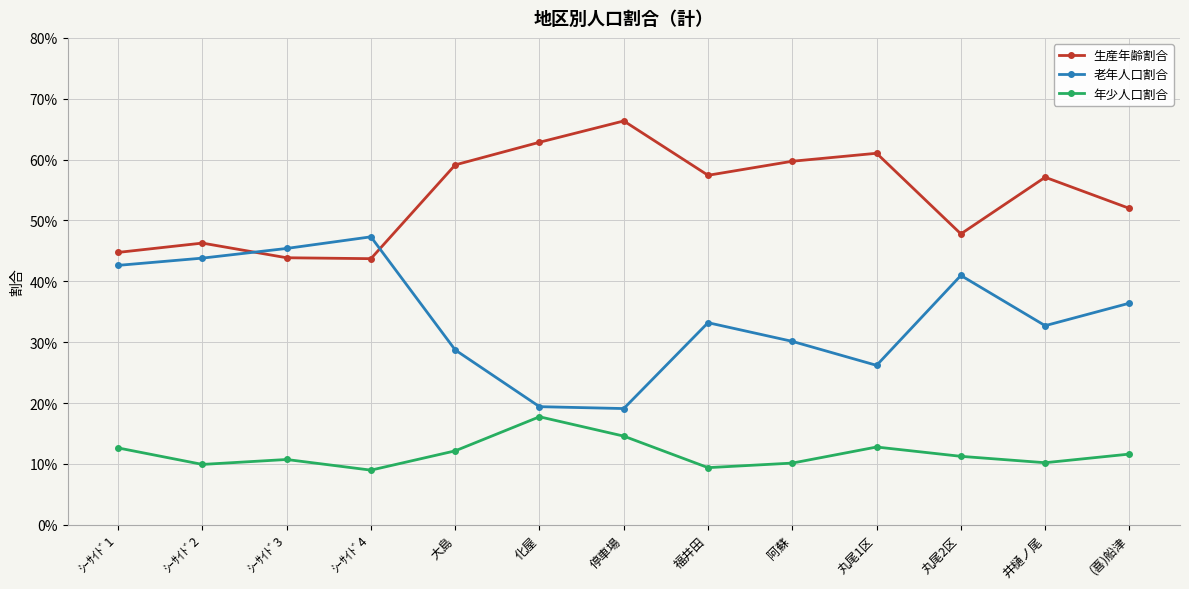

What is the difference between the highest and lowest values at 大島?

0.5